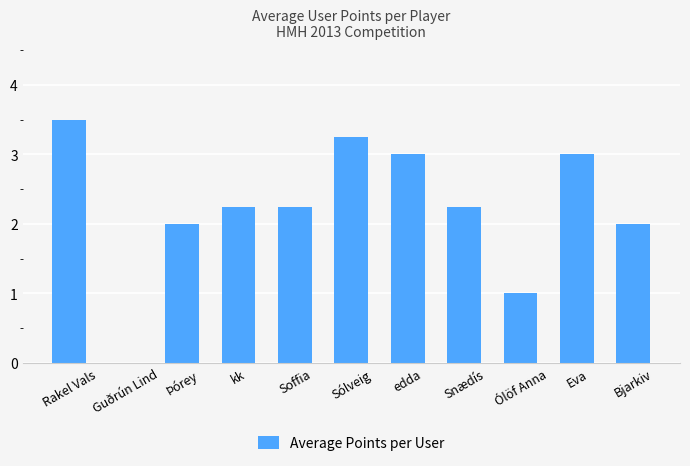

Read the value at Ólöf Anna.

1.0